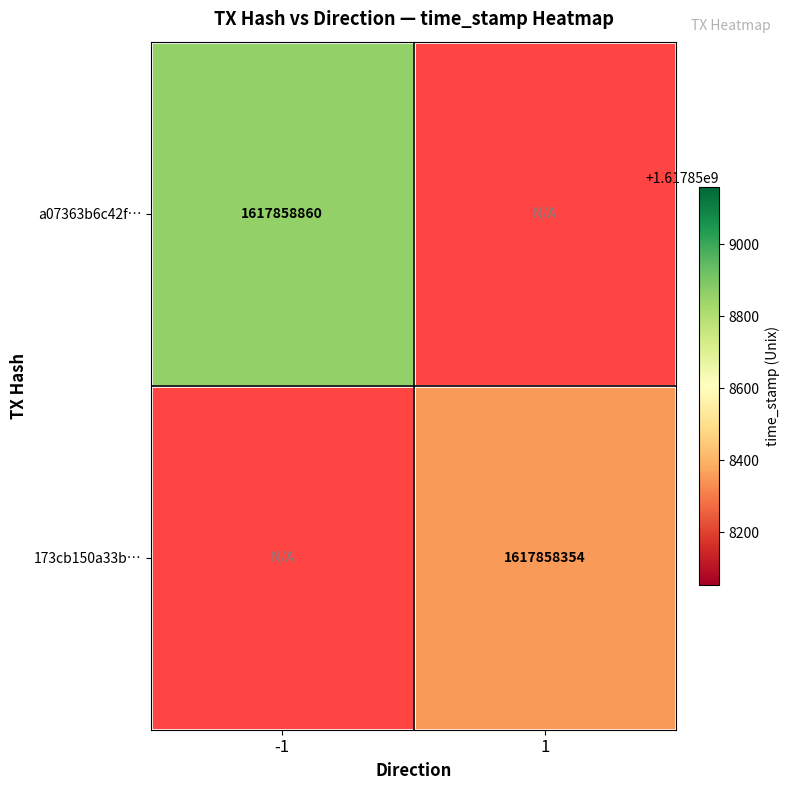

Is the value of a07363b6c42fdfe0f8a8198d8f752fba09b5fc1 at direction greater than the value of 173cb150a33b2e3390e7ffec90329767d096d58 at direction?

No